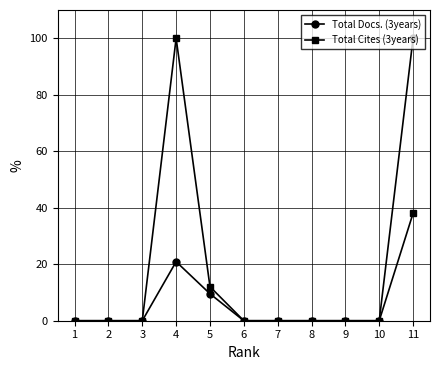

Which category has the highest value in the Total Docs. (3years) series?

11